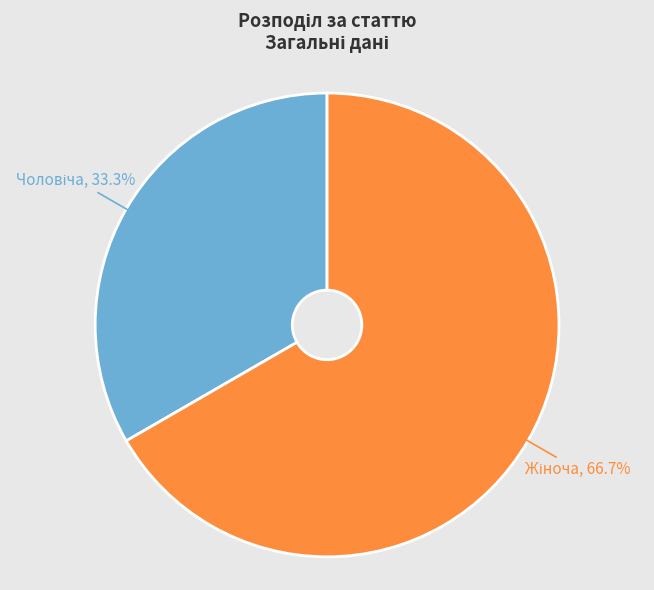

Approximately how many times larger is the value at Чоловіча compared to Жіноча?

0.5